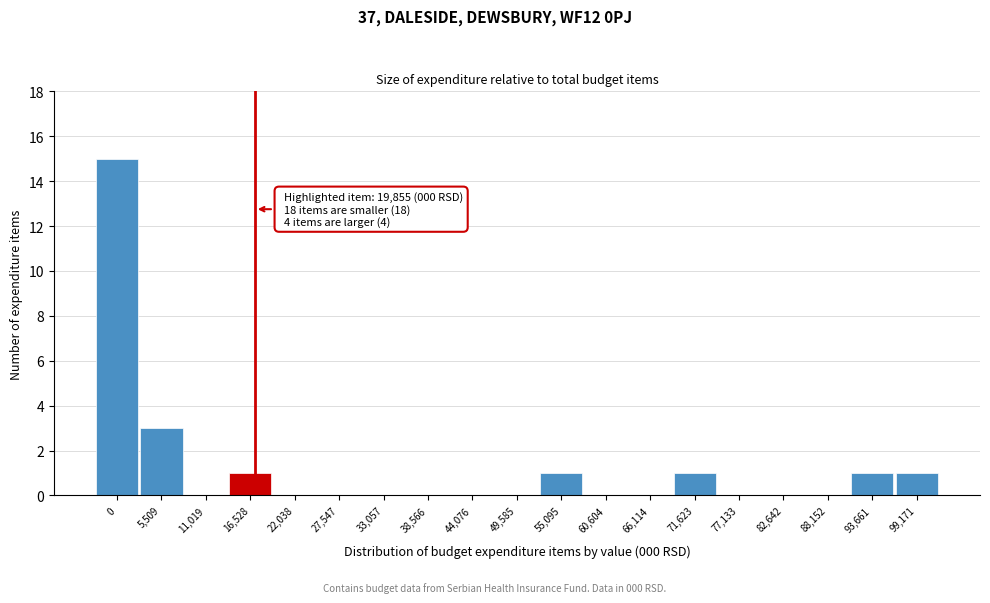

Reading right to left, transcribe all the data shown in this chart.

99,171=1	93,661=1	88,152=0	82,642=0	77,133=0	71,623=1	66,114=0	60,604=0	55,095=1	49,585=0	44,076=0	38,566=0	33,057=0	27,547=0	22,038=0	16,528=1	11,019=0	5,509=3	0=15